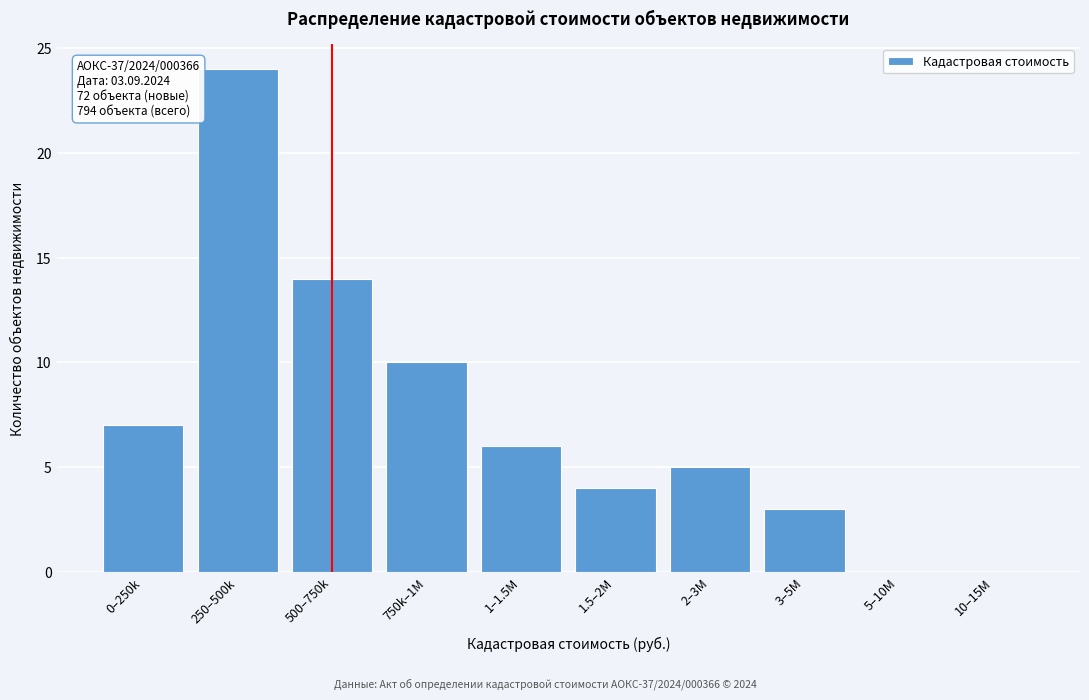

Reading right to left, extract all data points from this chart.

10–15M=0	5–10M=0	3–5M=3	2–3M=5	1.5–2M=4	1–1.5M=6	750k–1M=10	500–750k=14	250–500k=24	0–250k=7